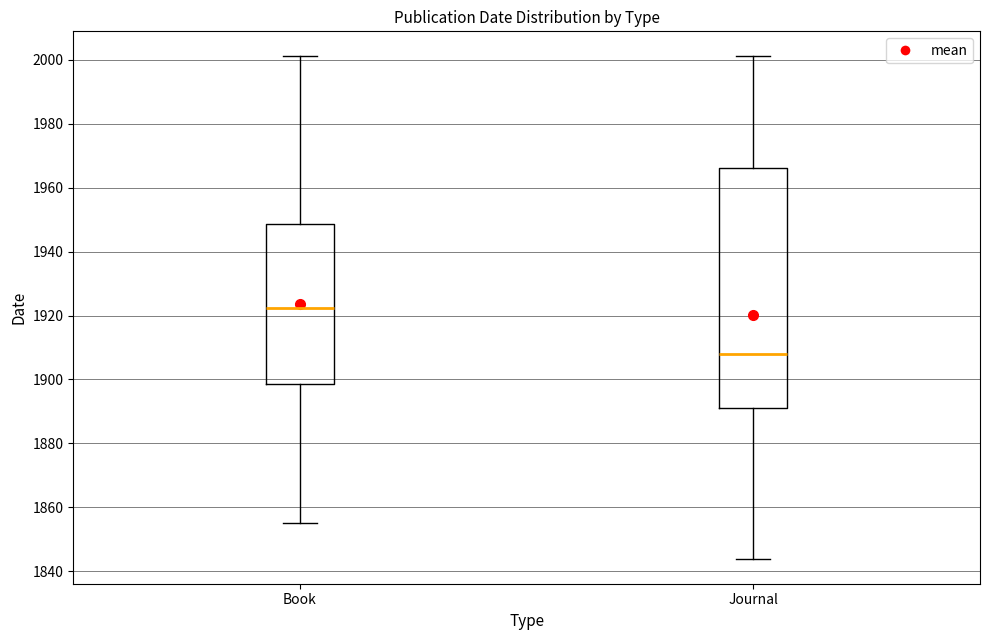

Reading left to right, read every box against the y-axis: the position of its median line, the range the box covers, and the ends of its whiskers. The values are not printed on the chart, so give them approximately, as read against the axis.

Book: median 1922, box 1898 to 1948, whiskers 1856 to 2002
Journal: median 1908, box 1892 to 1966, whiskers 1844 to 2002